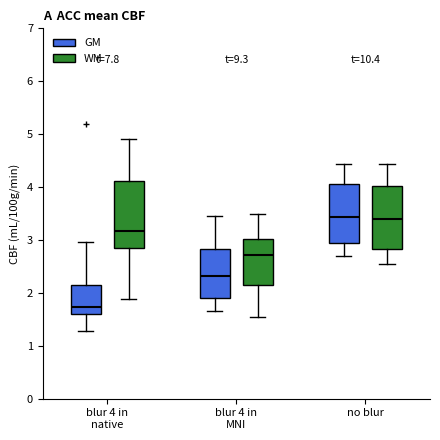

Where is the upper edge of the box for blur 4 in native (GM) on the y-axis? The values are not printed on the chart, so give them approximately, as read against the axis.

2.1